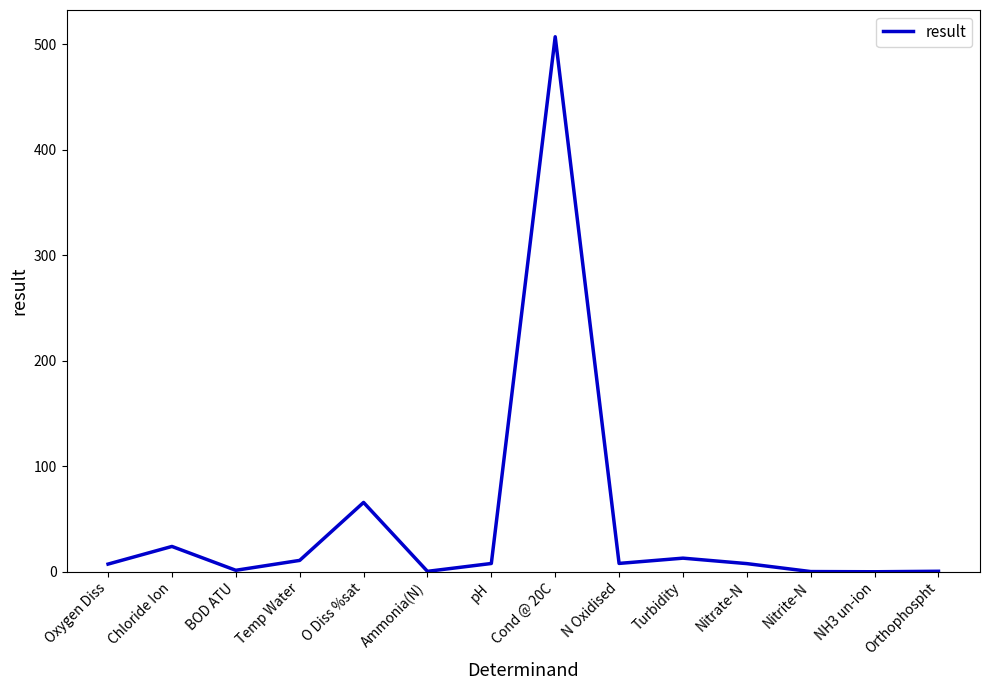

What is the change in value from Oxygen Diss to Nitrite-N?

-7.1